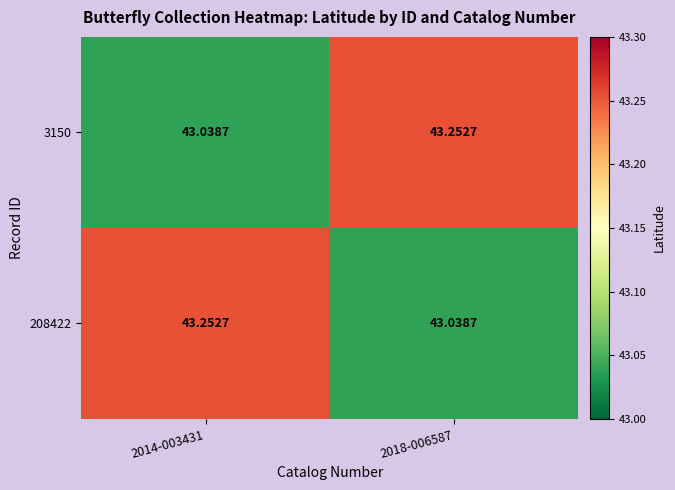

At 2014-003431, list the series in order from smallest to largest.

3150, 208422